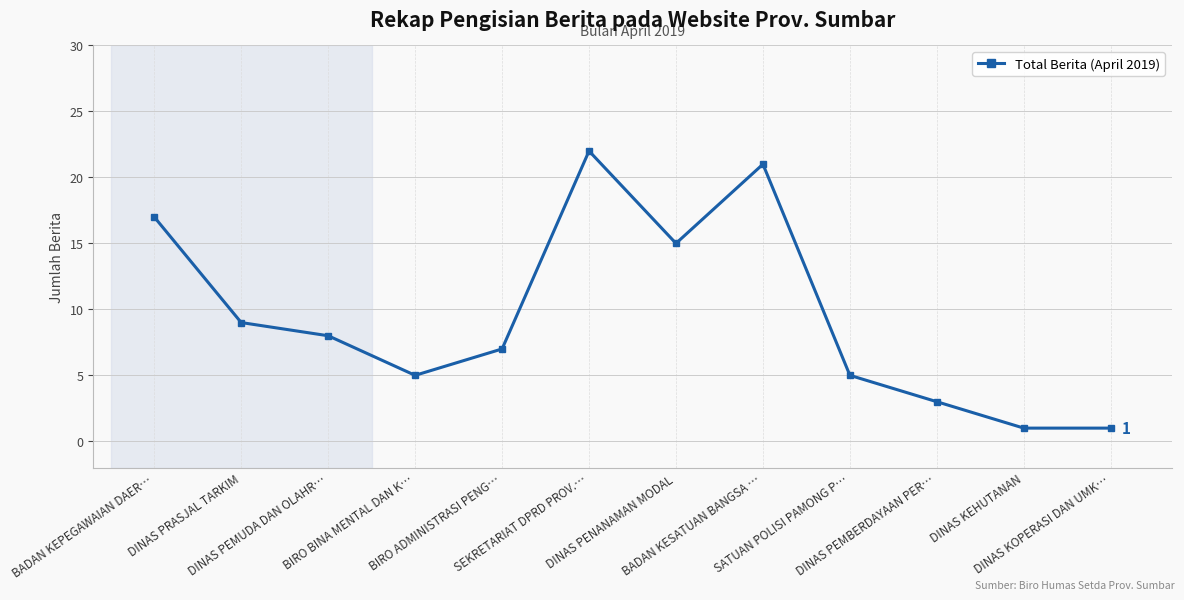

Reading left to right, what are all the values shown in this chart?

17	9	8	5	7	22	15	21	5	3	1	1